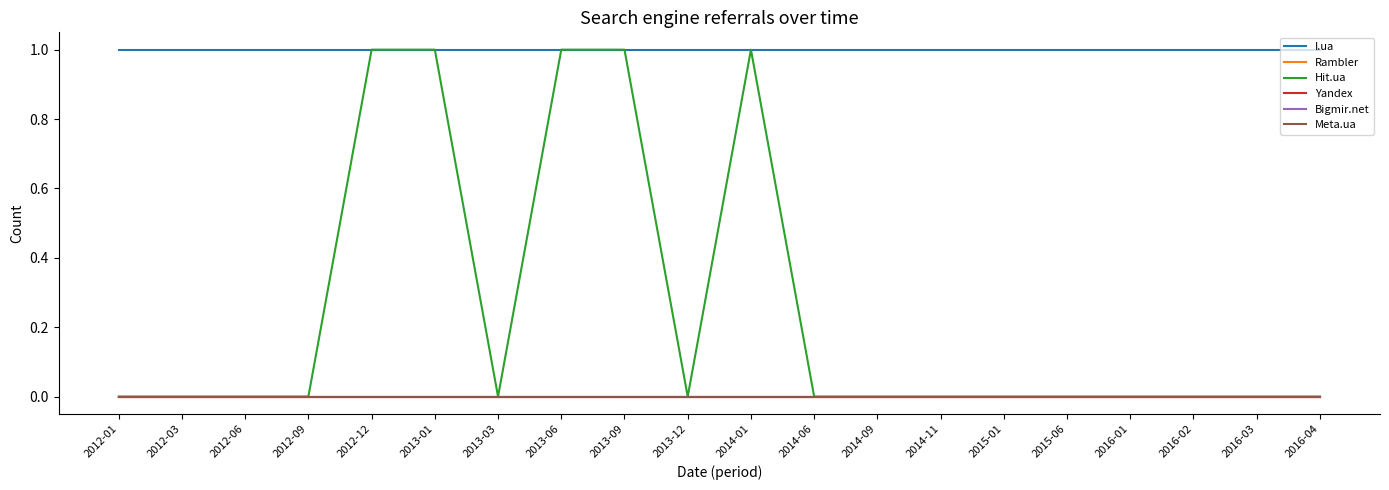

True or false: Hit.ua and I.ua intersect in this chart.

False